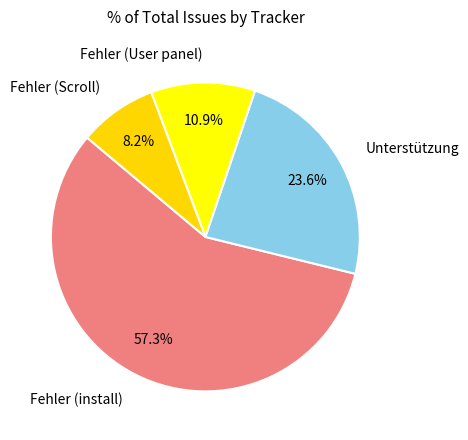

Which slice is the smallest?

Fehler (Scroll)